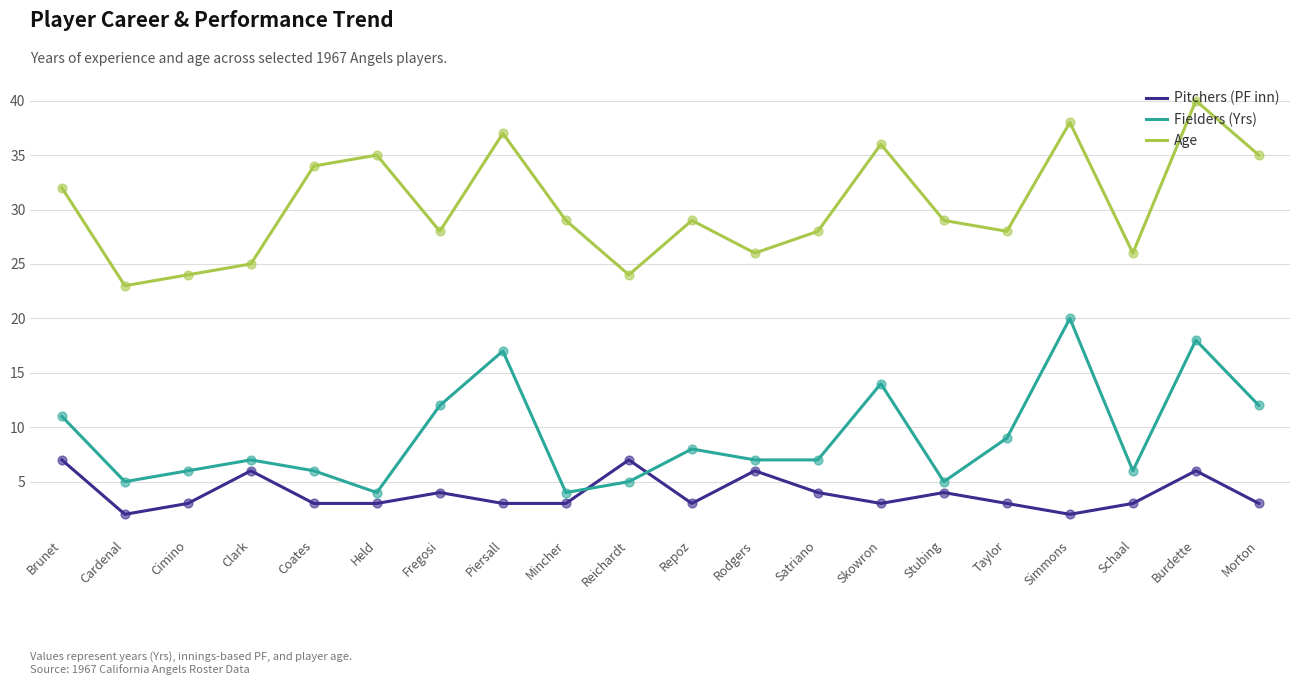

At how many categories does at least one series exceed 18?

20